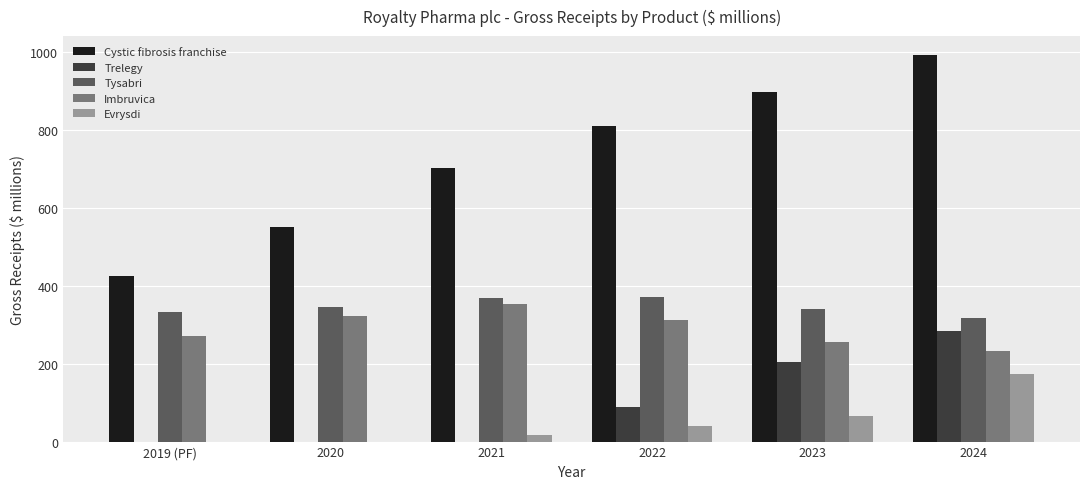

Are the bars grouped side by side (vs. stacked)?

Yes